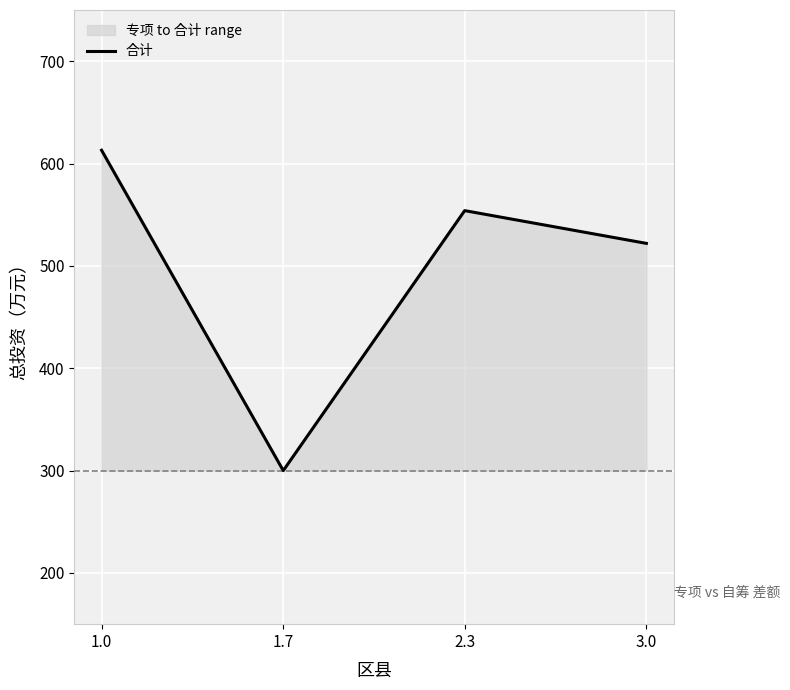

List the labels in order of value, smallest first.

1.7, 3.0, 2.3, 1.0